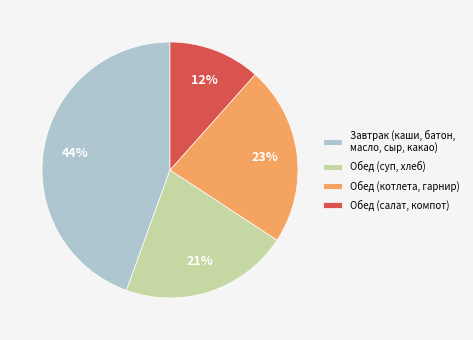

Do Обед (салат, компот) and Обед (котлета, гарнир) together represent more than half of the pie?

No